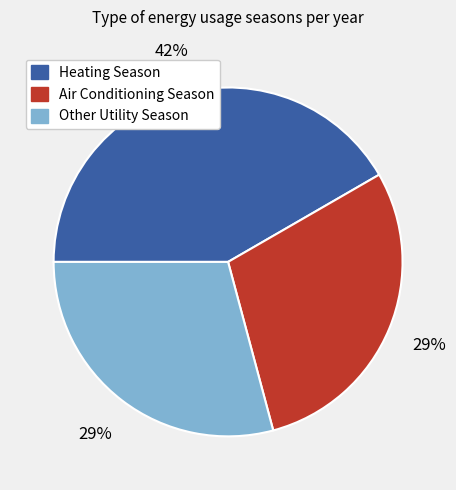

Which category has the biggest portion of the pie?

Heating Season